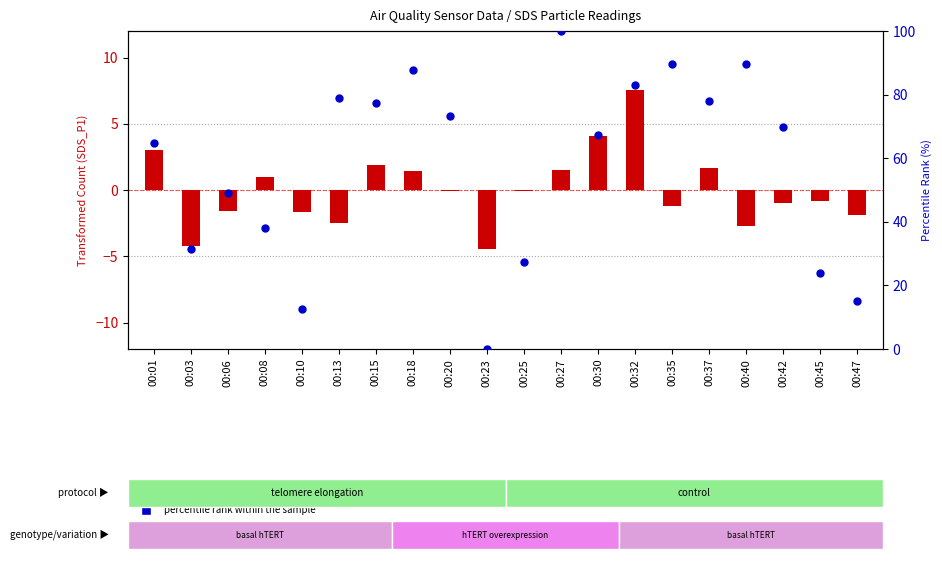

Which series has the widest spread of Y values?

percentile rank within the sample